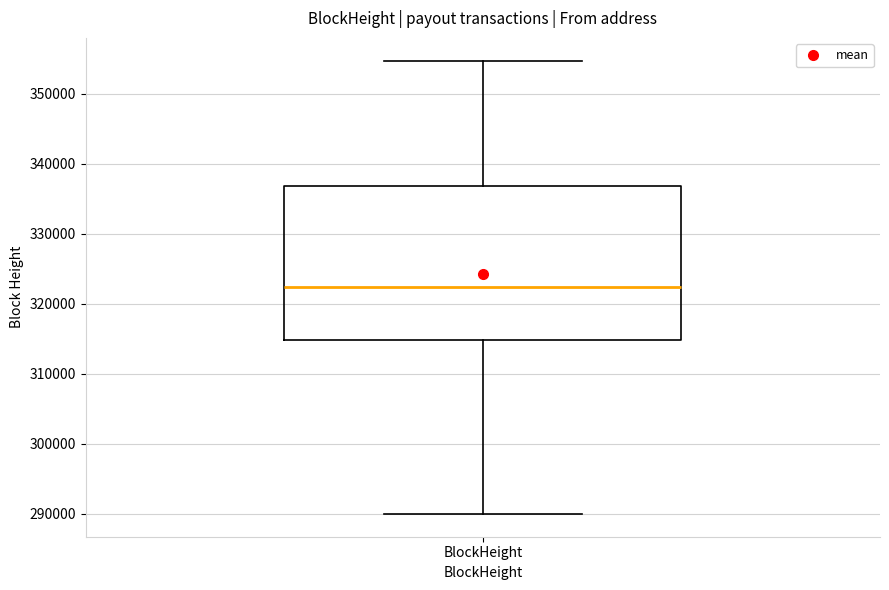

Where does the upper whisker of the box for BlockHeight end on the y-axis? The values are not printed on the chart, so give them approximately, as read against the axis.

355000